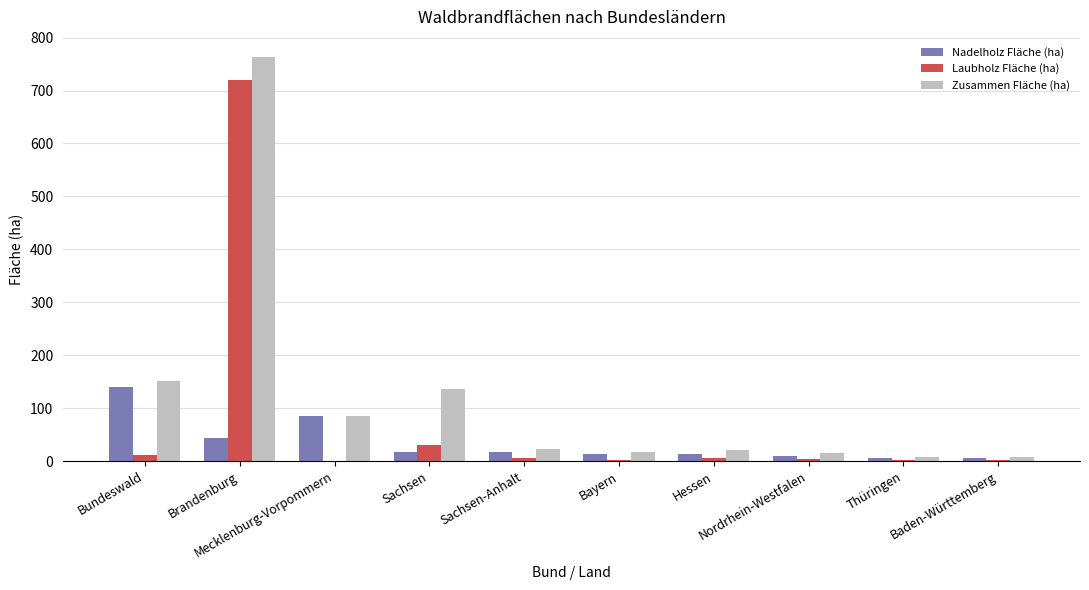

Which series has the largest total across all categories?

Zusammen Fläche (ha)